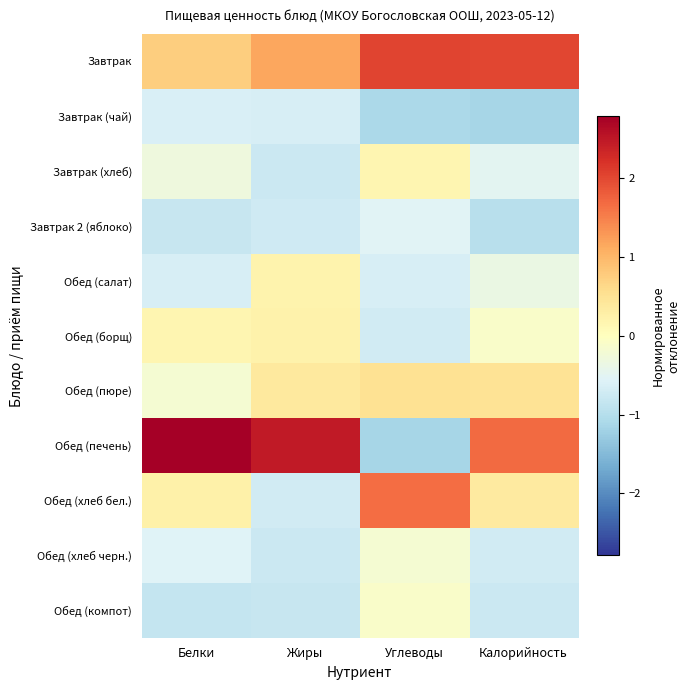

Which series has the widest spread of values?

Обед (печень)